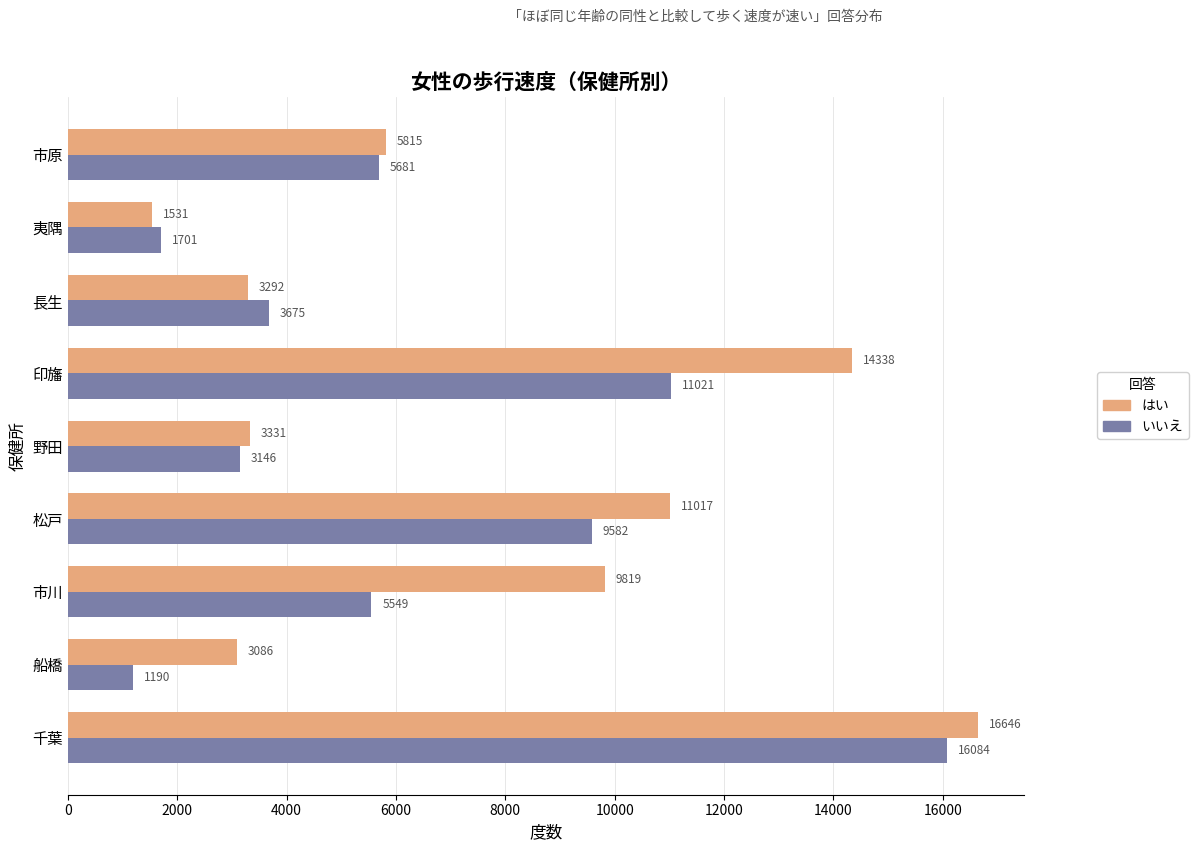

List the series in order of their peak value, lowest first.

いいえ, はい